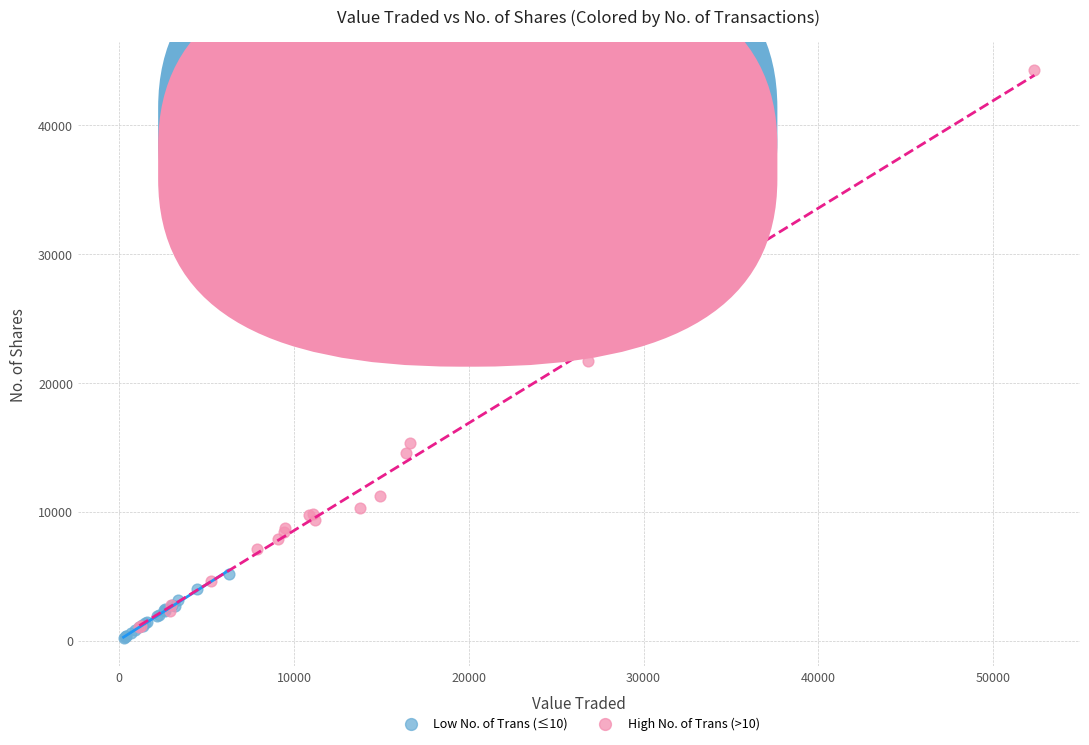

Which series contains the highest Y value?

High No. of Trans (>10)